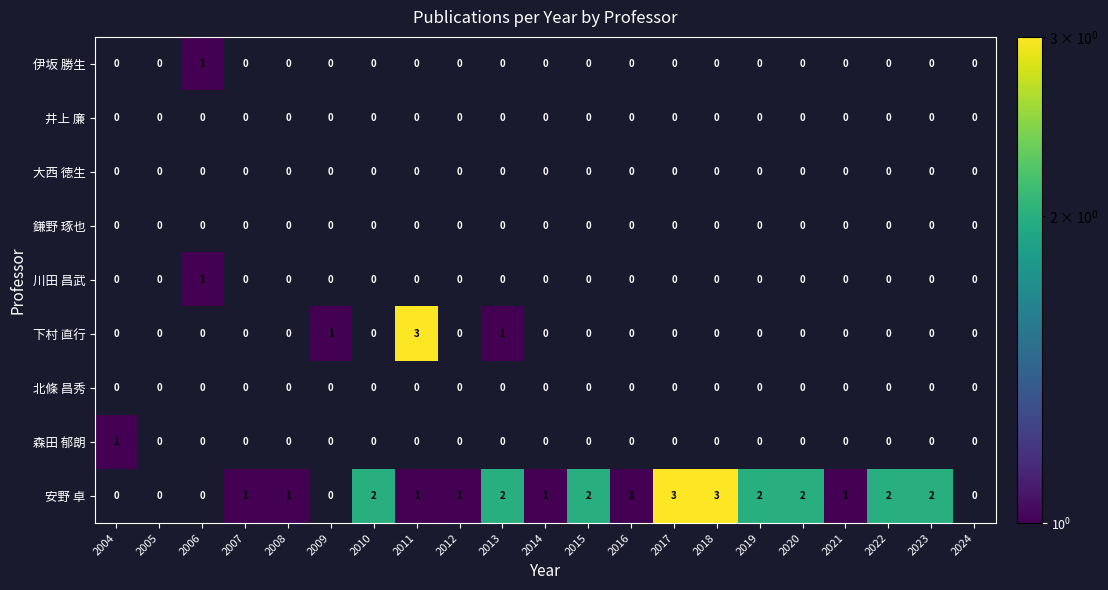

Is it true that 川田 昌武 equals 0 at 2023?

True